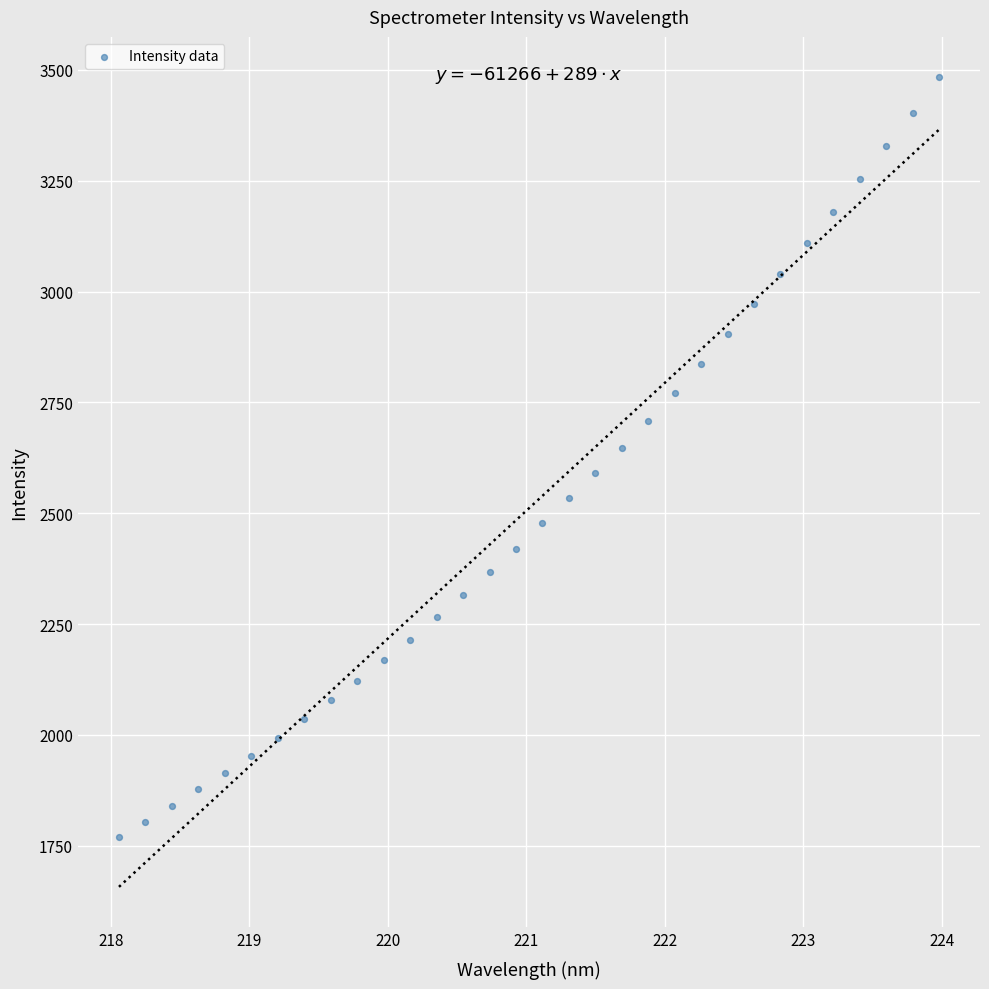

What is the range of X values (max minus min)?

5.9